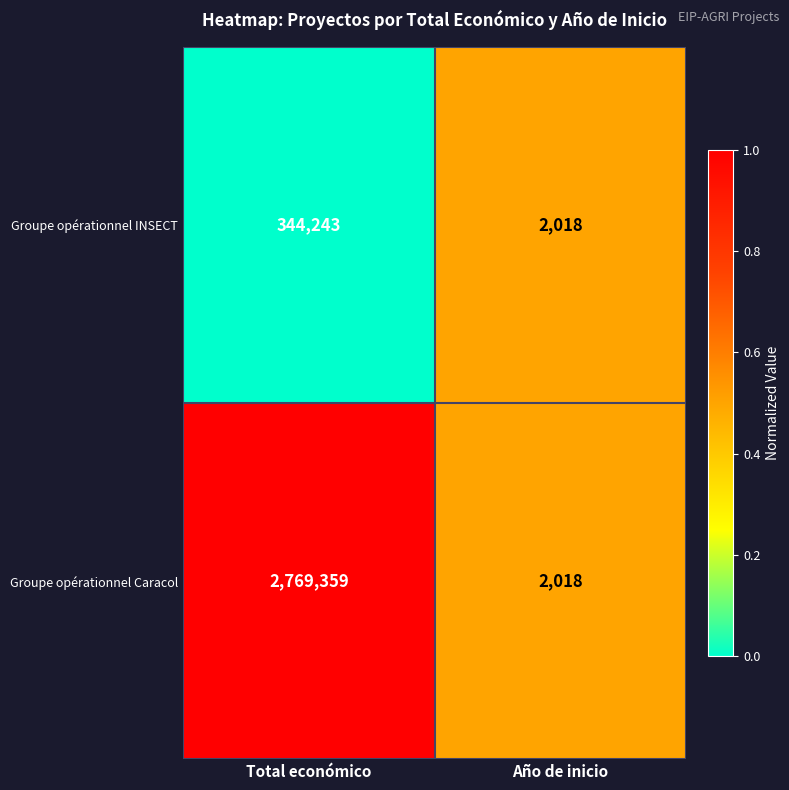

What is the difference between the maximum and minimum values in the Groupe opérationnel Caracol series?

2767341